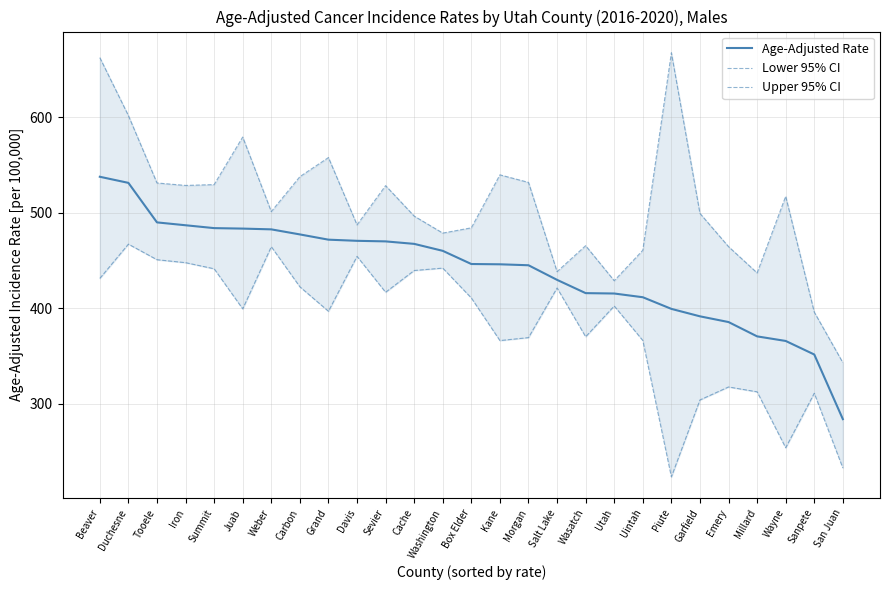

Reading left to right, list all the values displayed in this chart.

Age-Adjusted Rate: 537.8	531.4	490.0	487.0	484.0	483.5	482.7	477.4	471.9	470.7	470.1	467.5	460.2	446.4	446.1	445.1	429.8	415.9	415.5	411.6	399.4	391.6	385.6	370.6	365.8	351.6	283.9
Lower 95% CI: 431.3	467.2	450.9	447.8	441.4	399.4	464.5	422.5	396.9	454.4	416.8	439.6	442.1	410.8	366.2	369.3	421.3	370.2	402.4	366.3	223.4	304.0	317.6	312.5	253.9	311.0	232.7
Upper 95% CI: 662.6	601.9	531.3	528.7	529.6	579.4	501.3	537.9	557.9	487.4	528.5	496.6	478.8	484.3	539.8	531.9	438.4	465.6	428.9	460.8	667.7	499.4	464.6	437.1	517.3	396.0	343.1